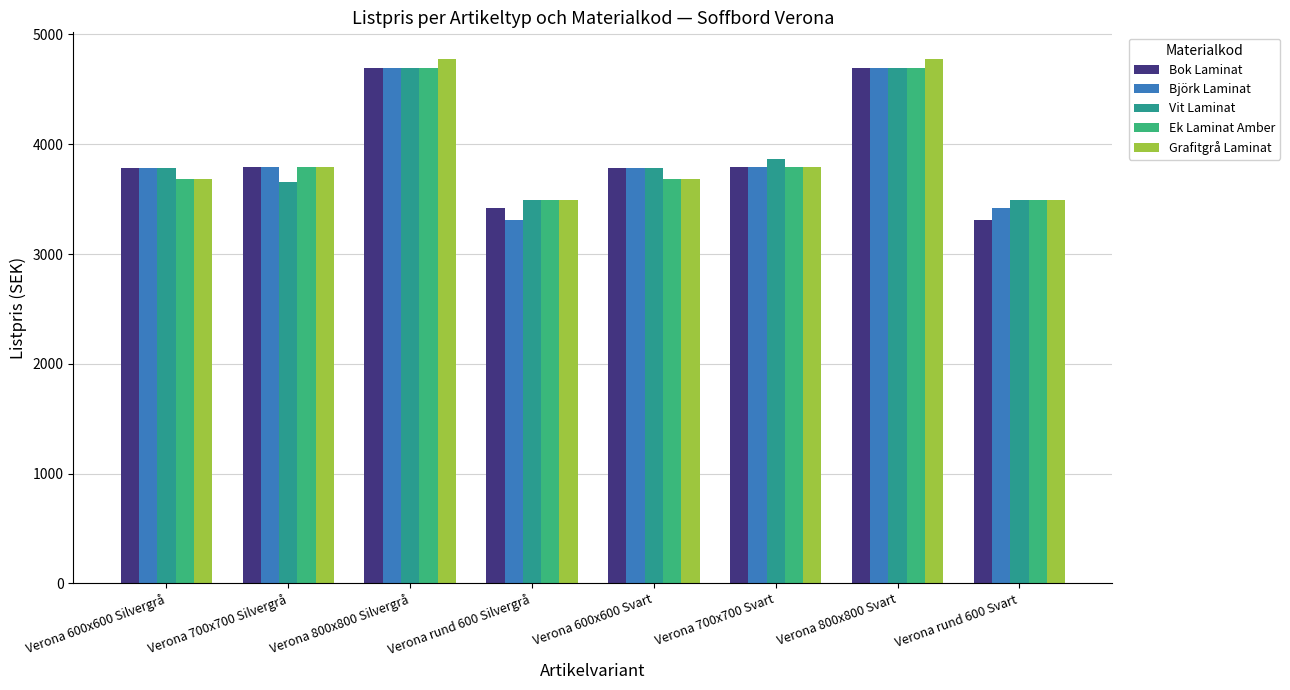

At which category is the sum across all series the highest?

Verona 800x800 Silvergrå